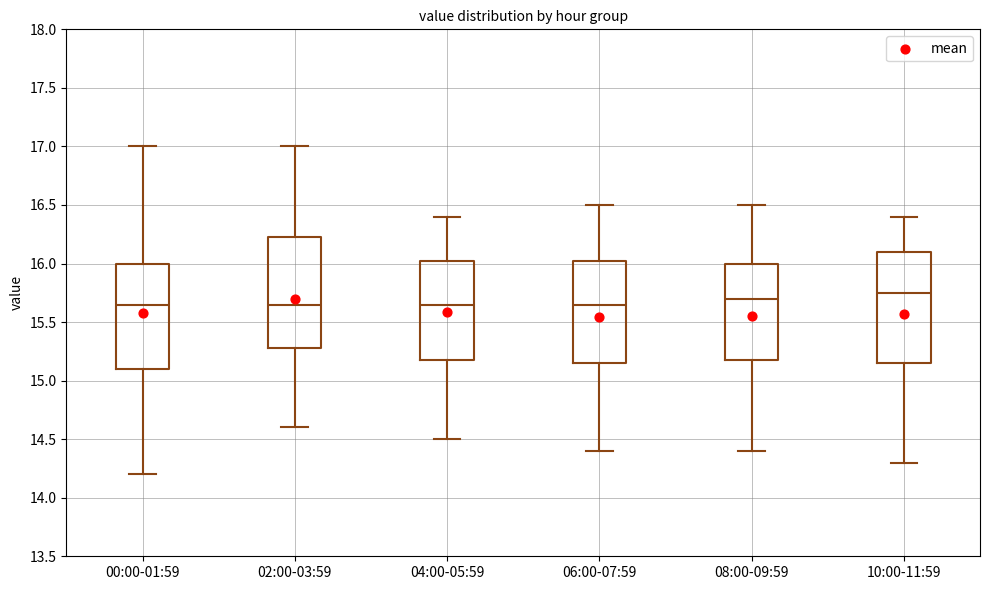

Reading left to right, read every box against the y-axis: the position of its median line, the range the box covers, and the ends of its whiskers. The values are not printed on the chart, so give them approximately, as read against the axis.

00:00-01:59: median 15.65, box 15.10 to 16.00, whiskers 14.20 to 17.00
02:00-03:59: median 15.65, box 15.30 to 16.25, whiskers 14.60 to 17.00
04:00-05:59: median 15.65, box 15.20 to 16.05, whiskers 14.50 to 16.40
06:00-07:59: median 15.65, box 15.15 to 16.05, whiskers 14.40 to 16.50
08:00-09:59: median 15.70, box 15.20 to 16.00, whiskers 14.40 to 16.50
10:00-11:59: median 15.75, box 15.15 to 16.10, whiskers 14.30 to 16.40